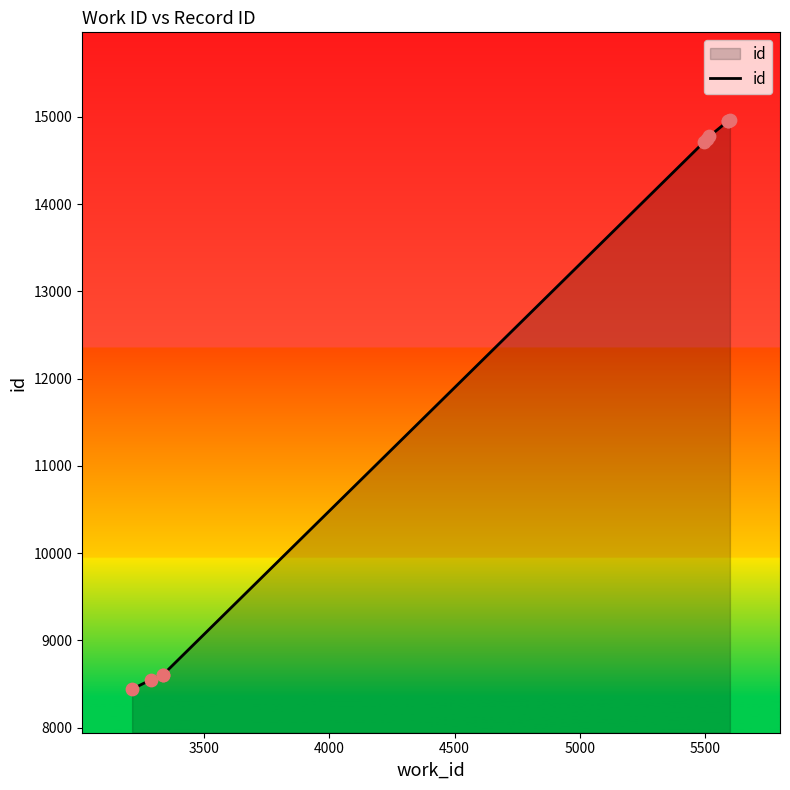

Between 4500 and 3500, which is larger?

4500